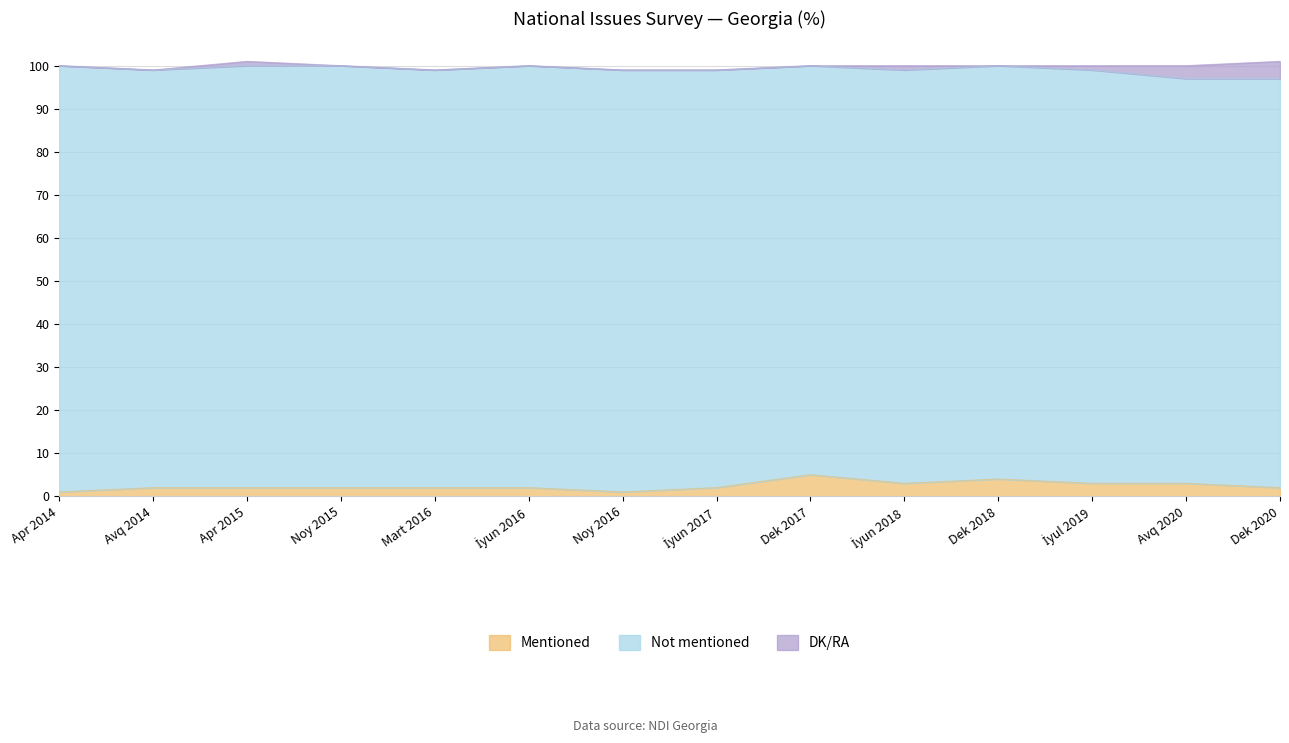

The value of Not mentioned at İyul 2019 is 96. True or false?

True